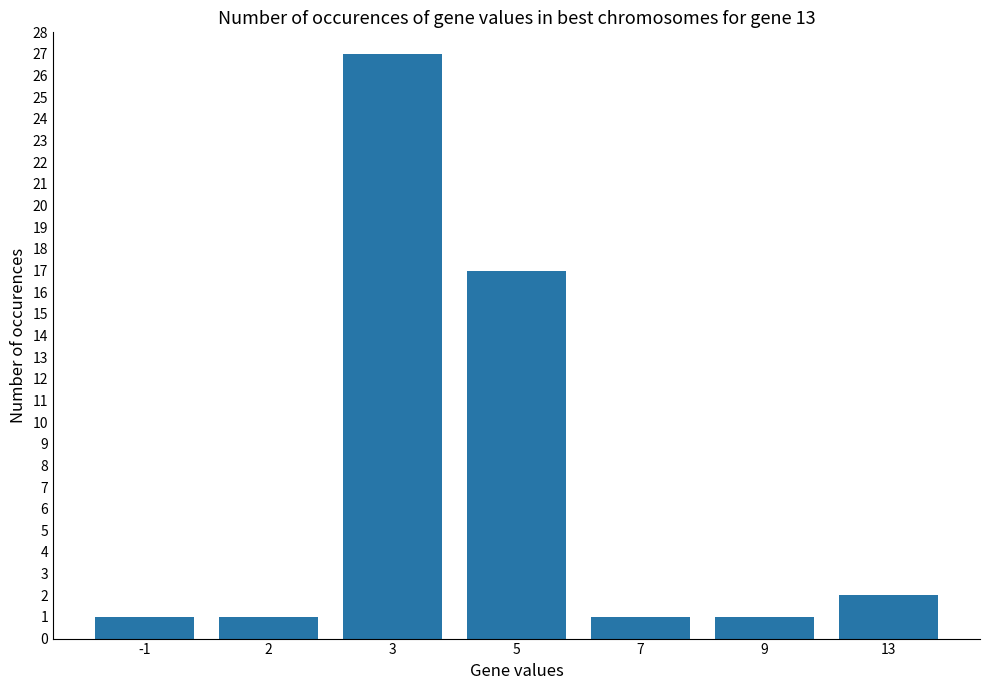

The chart shows a value of 2 at 13. True or false?

True